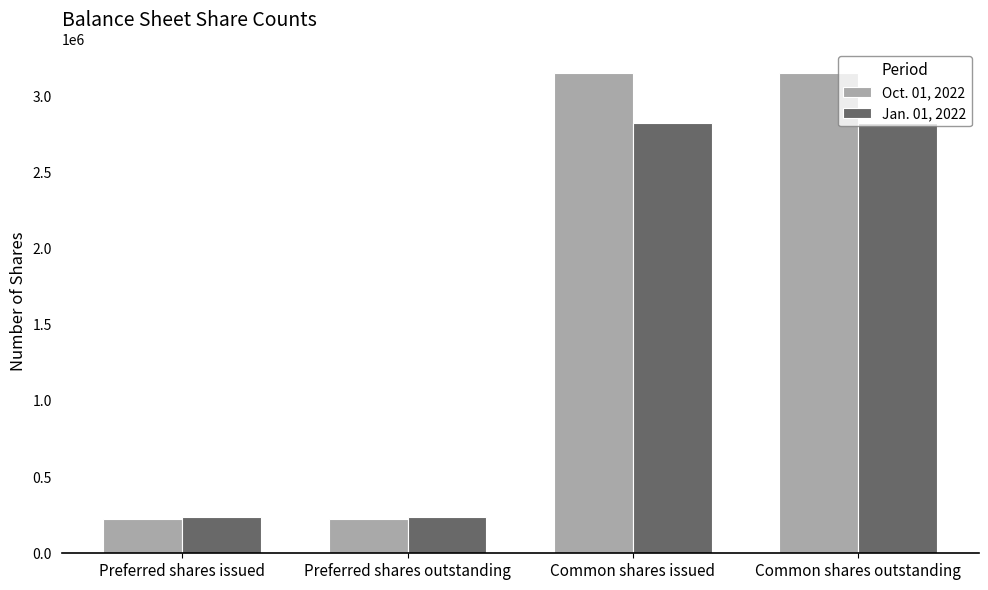

Reading left to right, extract all data points from this chart.

Oct. 01, 2022: Preferred shares issued=222588	Preferred shares outstanding=222588	Common shares issued=3150230	Common shares outstanding=3150230
Jan. 01, 2022: Preferred shares issued=238729	Preferred shares outstanding=238729	Common shares issued=2827410	Common shares outstanding=2827410